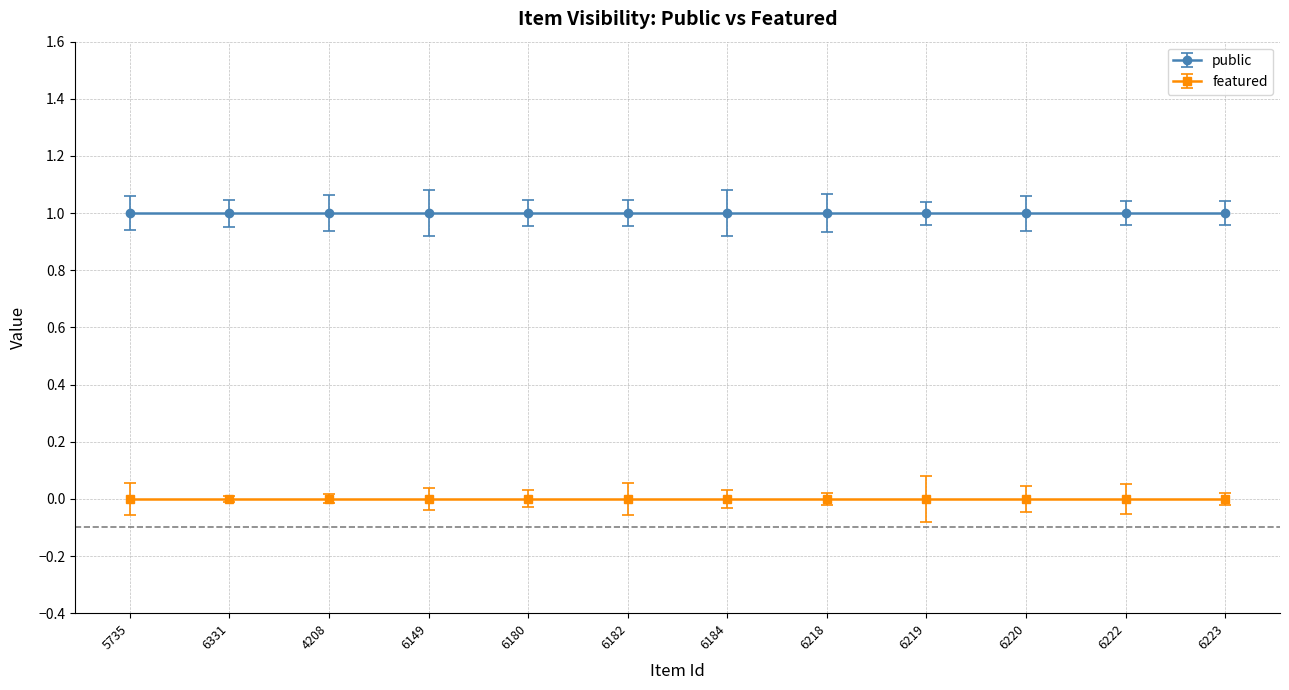

What is the value of the public point at the 5th from the left?

1